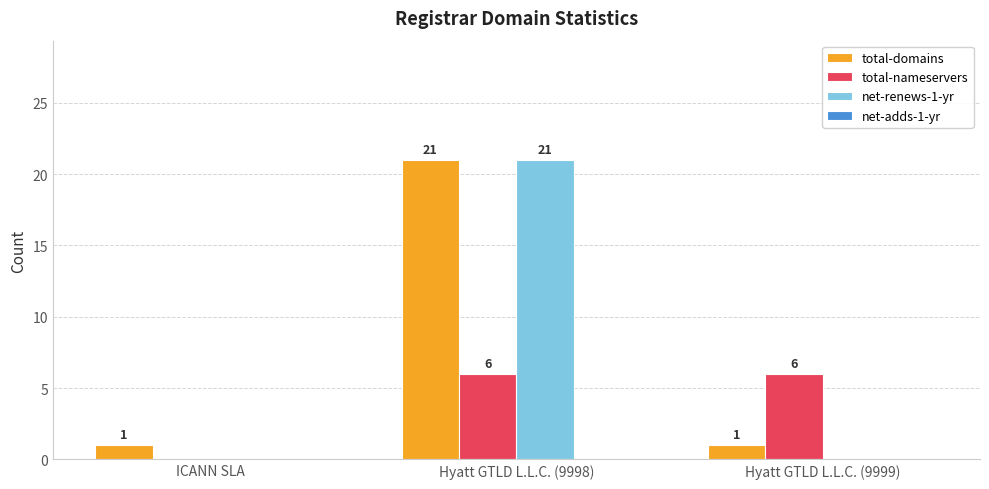

Does the chart contain stacked bars?

No